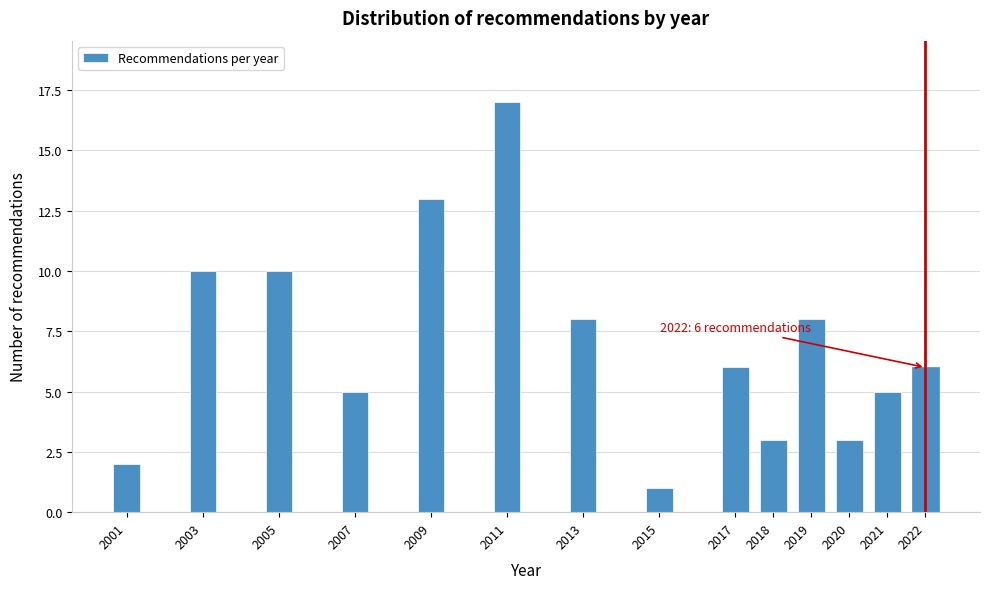

Reading right to left, extract all data points from this chart.

6	5	3	8	3	6	1	8	17	13	5	10	10	2